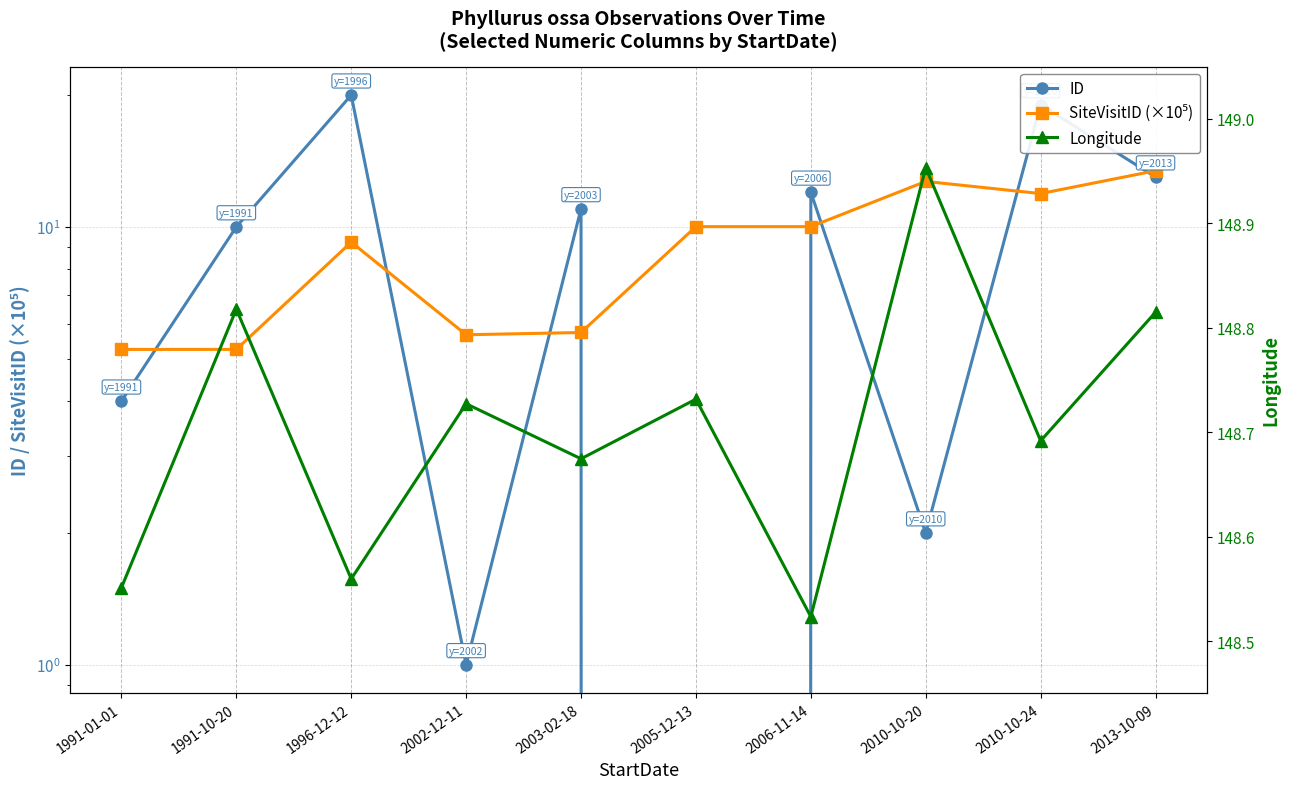

How many interior local valleys does the ID series have?

3